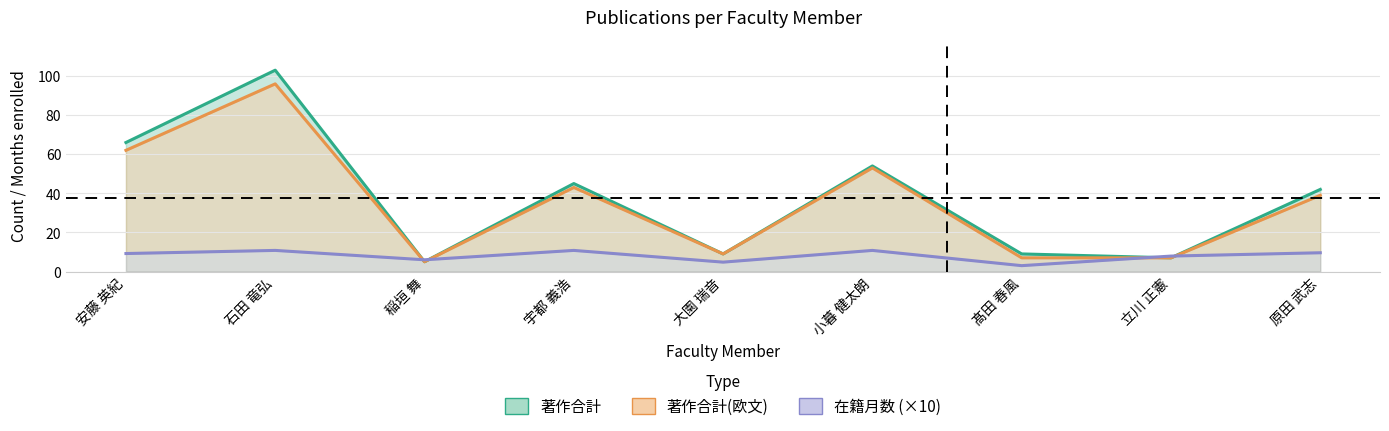

Where does the 在籍月数 (×10) series first go above 9?

安藤 英紀